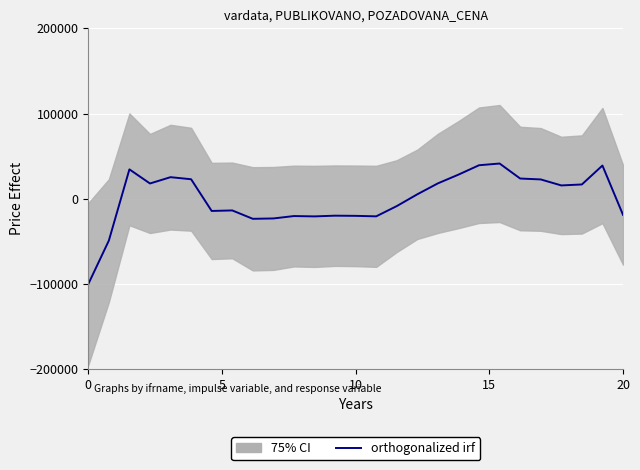

What is the value of the 15th point from the left?

-20543.7